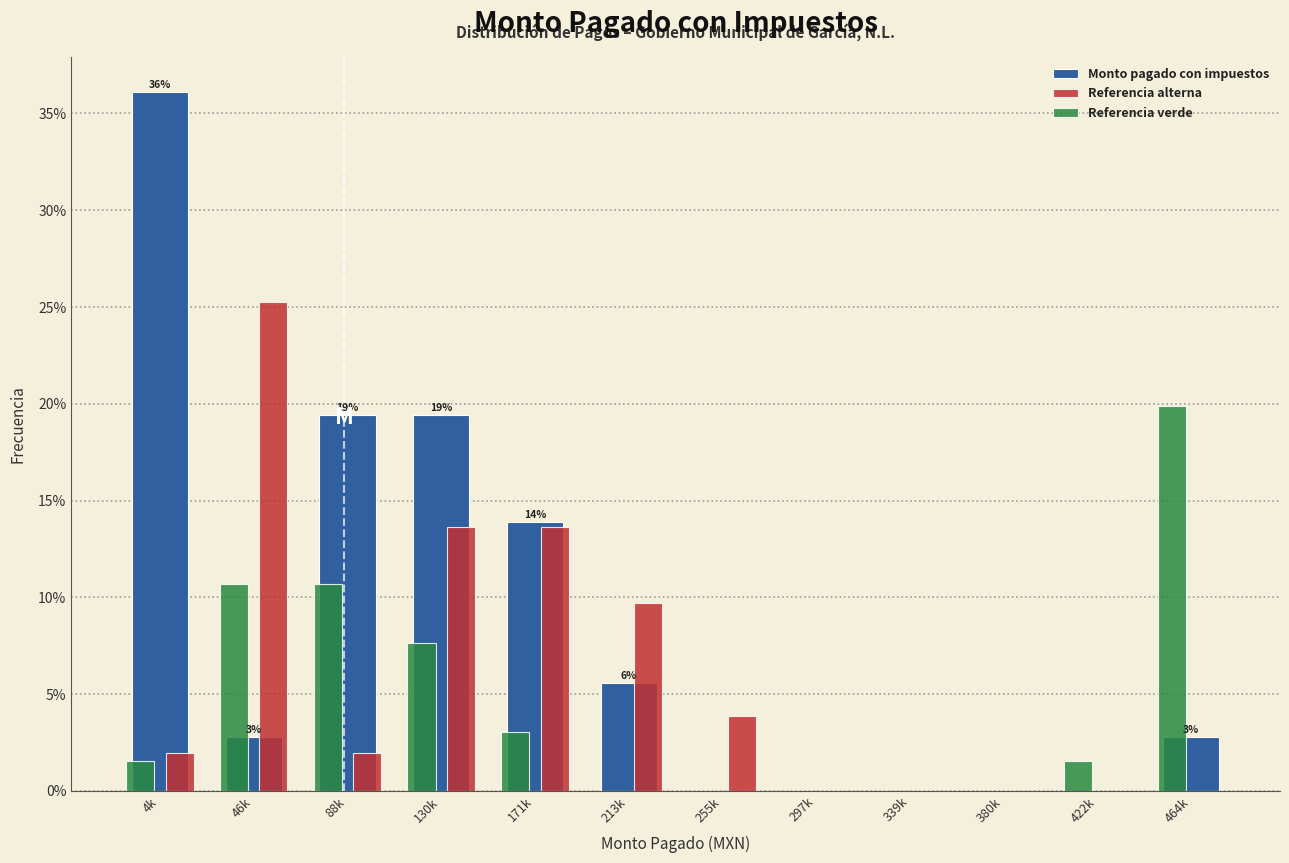

What is the sum of all Referencia alterna values?

70.0